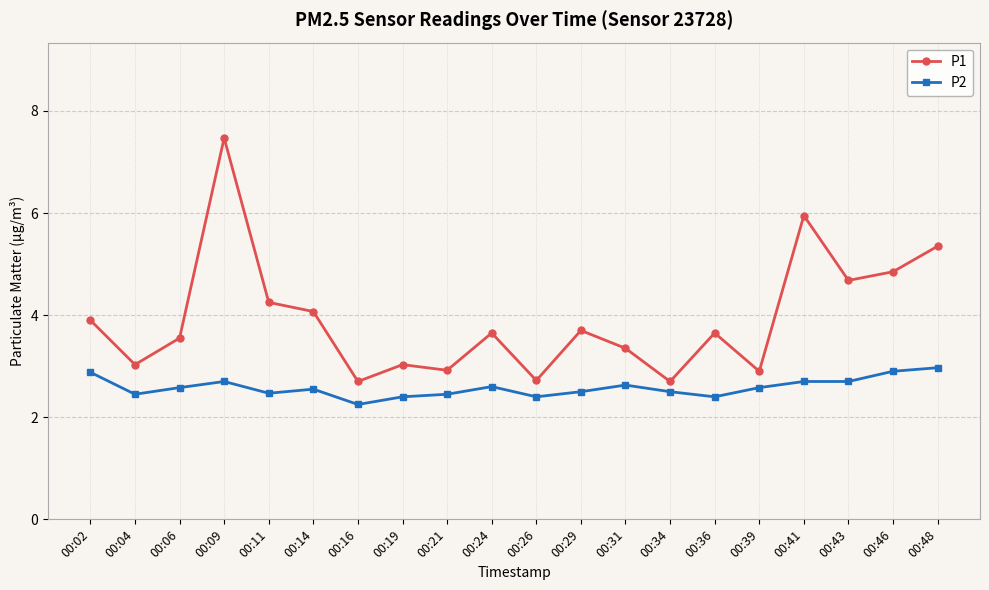

What is the minimum value for P1?

2.7